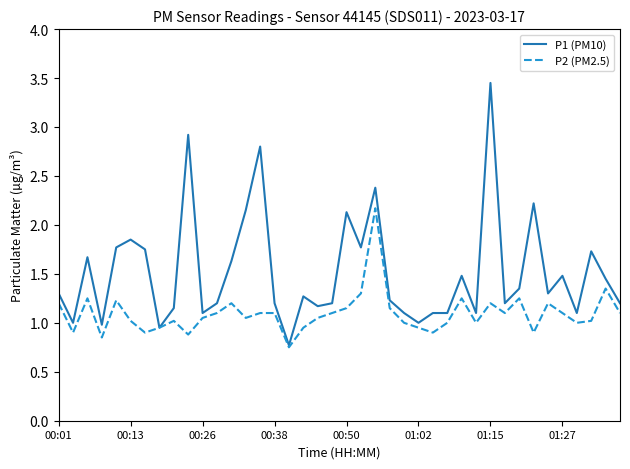

Which series has the largest total across all categories?

P1 (PM10)